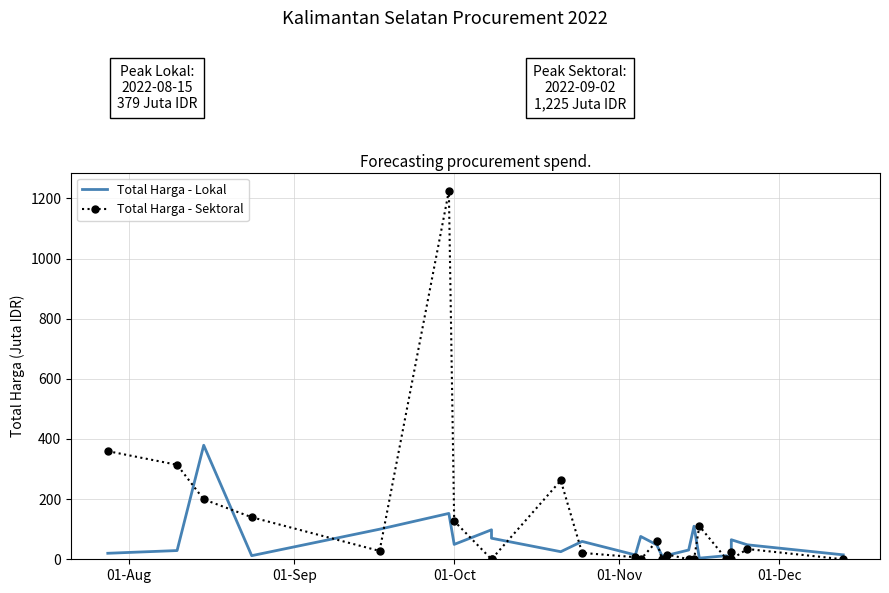

What is the highest value of the Total Harga - Sektoral series?

1224.7